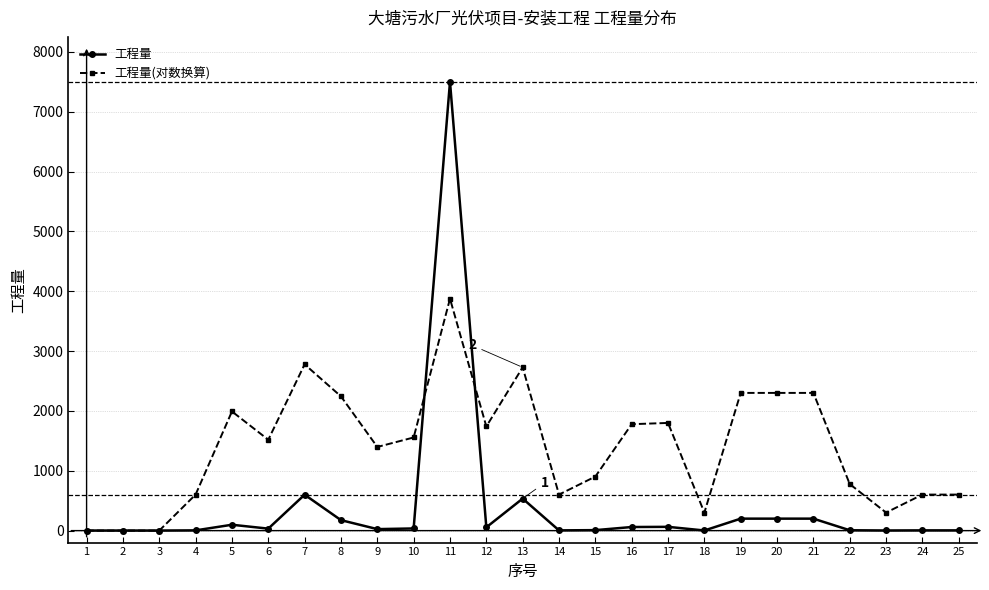

The value of 工程量 at 11 is 4712.9. True or false?

False